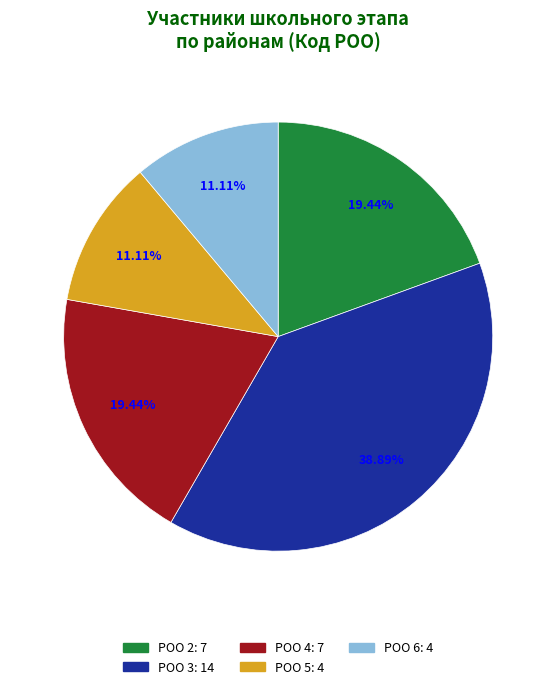

Is there a majority slice in this chart?

No